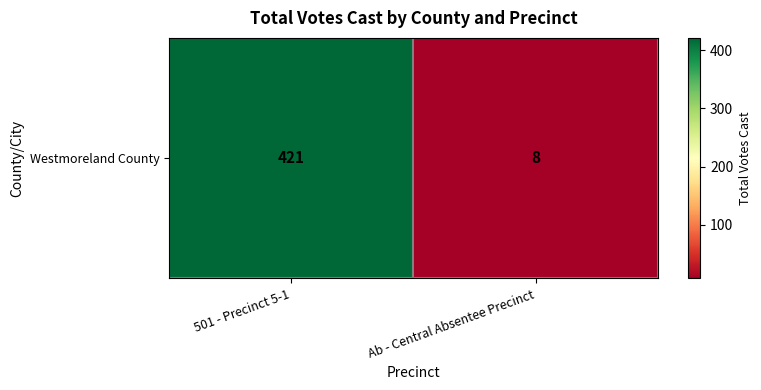

How many values are below 421?

1